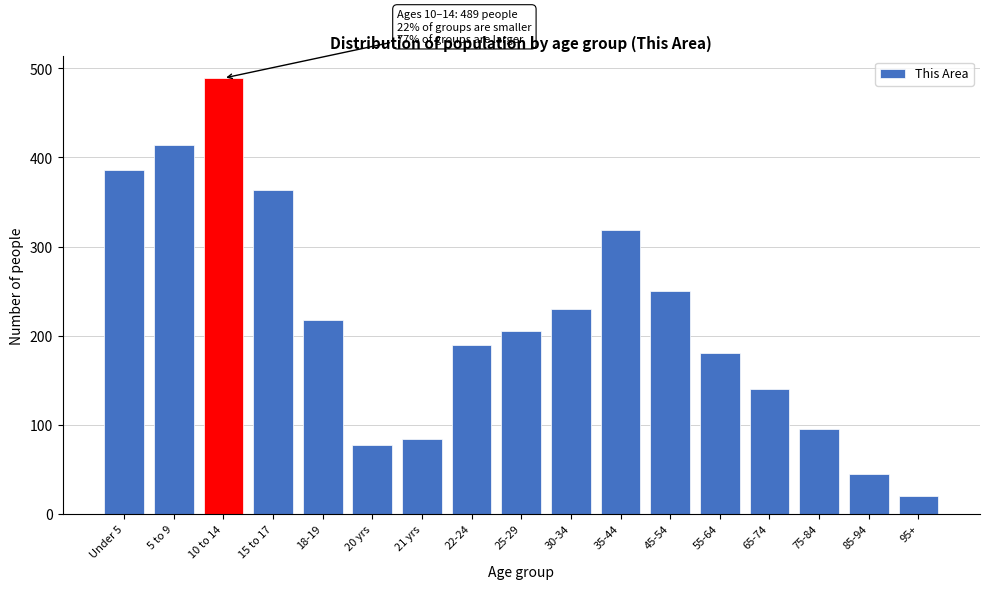

Reading right to left, what are all the values shown in this chart?

95+=20	85-94=45	75-84=95	65-74=140	55-64=180	45-54=250	35-44=319	30-34=230	25-29=205	22-24=189	21 yrs=84	20 yrs=77	18-19=218	15 to 17=363	10 to 14=489	5 to 9=414	Under 5=386